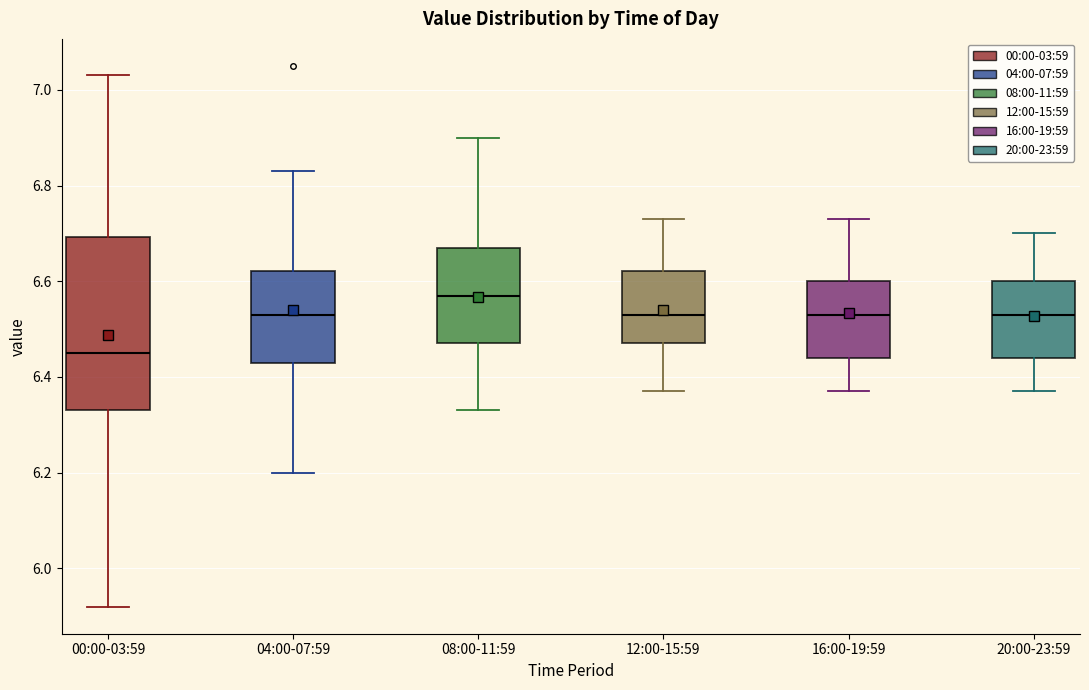

Reading left to right, read every box against the y-axis: the position of its median line, the range the box covers, and the ends of its whiskers. The values are not printed on the chart, so give them approximately, as read against the axis.

00:00-03:59: median 6.46, box 6.34 to 6.70, whiskers 5.92 to 7.04
04:00-07:59: median 6.54, box 6.44 to 6.62, whiskers 6.20 to 6.84
08:00-11:59: median 6.58, box 6.48 to 6.68, whiskers 6.34 to 6.90
12:00-15:59: median 6.54, box 6.48 to 6.62, whiskers 6.38 to 6.74
16:00-19:59: median 6.54, box 6.44 to 6.60, whiskers 6.38 to 6.74
20:00-23:59: median 6.54, box 6.44 to 6.60, whiskers 6.38 to 6.70